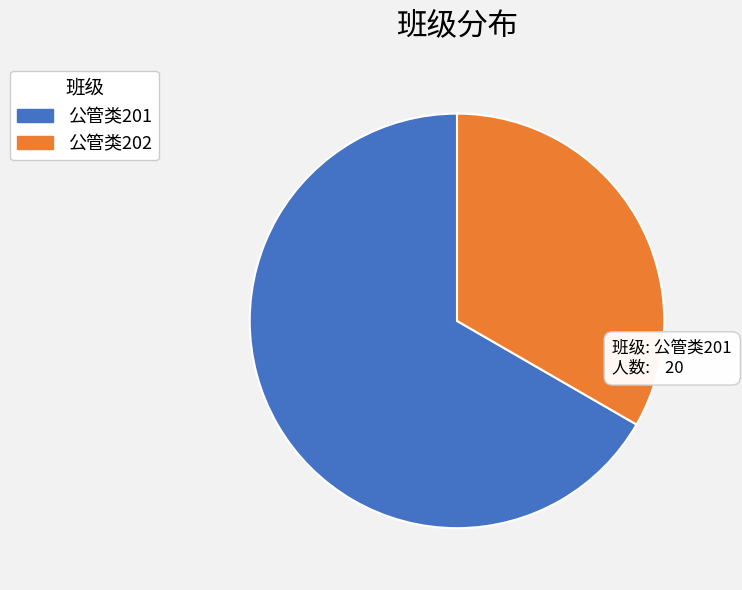

Which category has the smallest portion of the pie?

公管类202